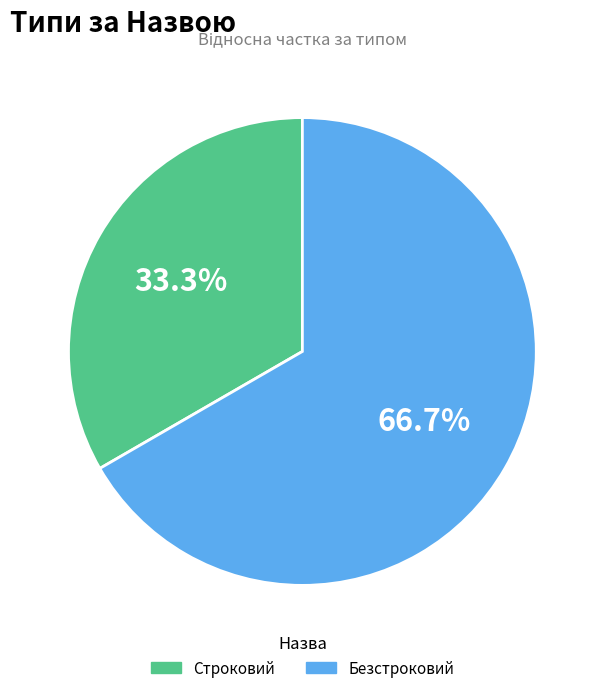

Which category accounts for the majority?

Безстроковий